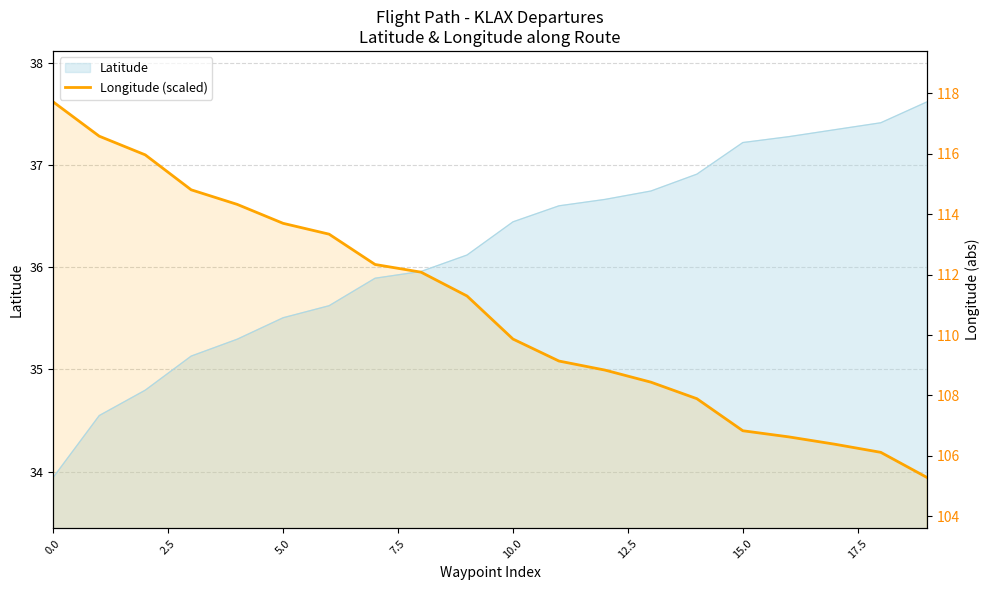

What is the smallest value displayed?

33.9